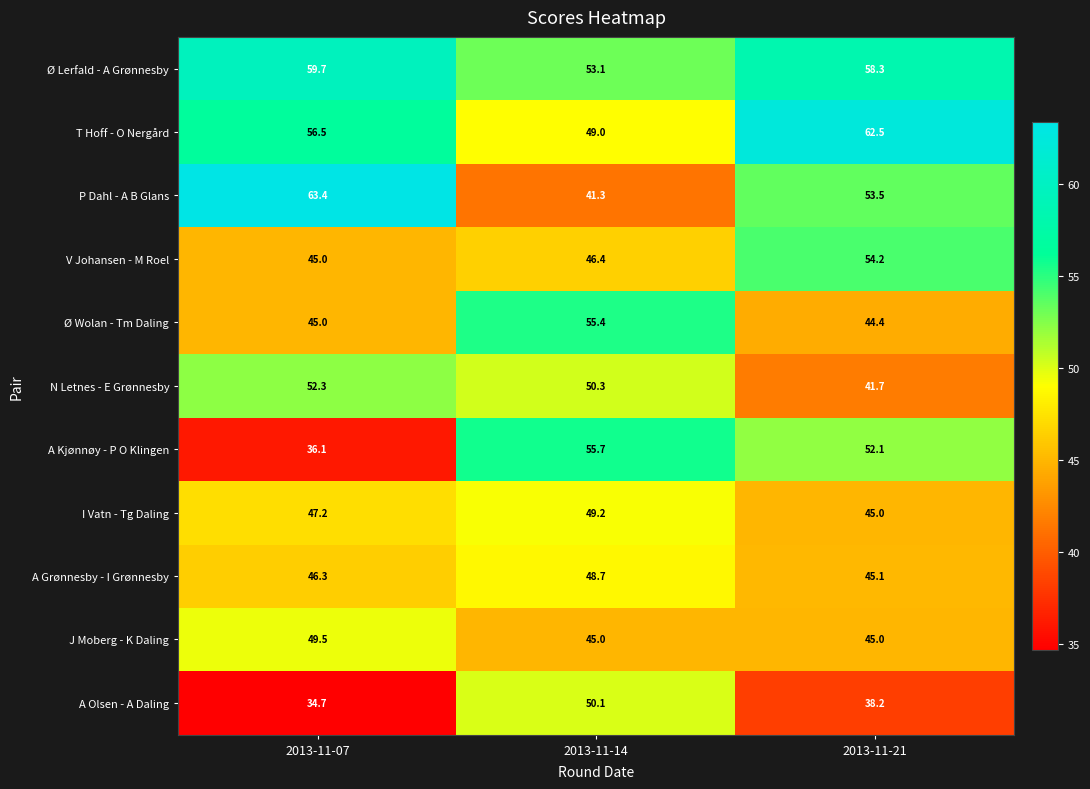

Which label corresponds to the smallest value in the chart?

2013-11-07